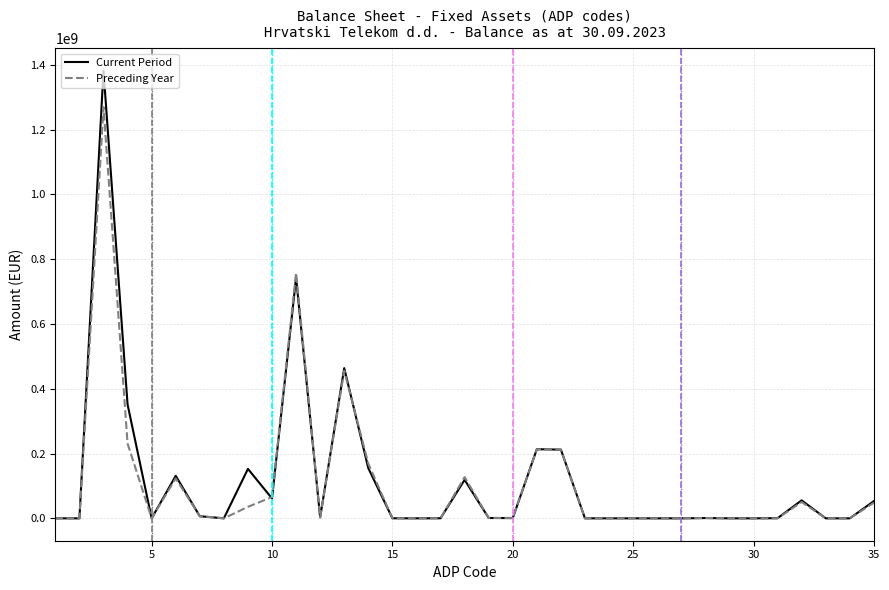

What is the highest value of the Preceding Year series?

1269332328